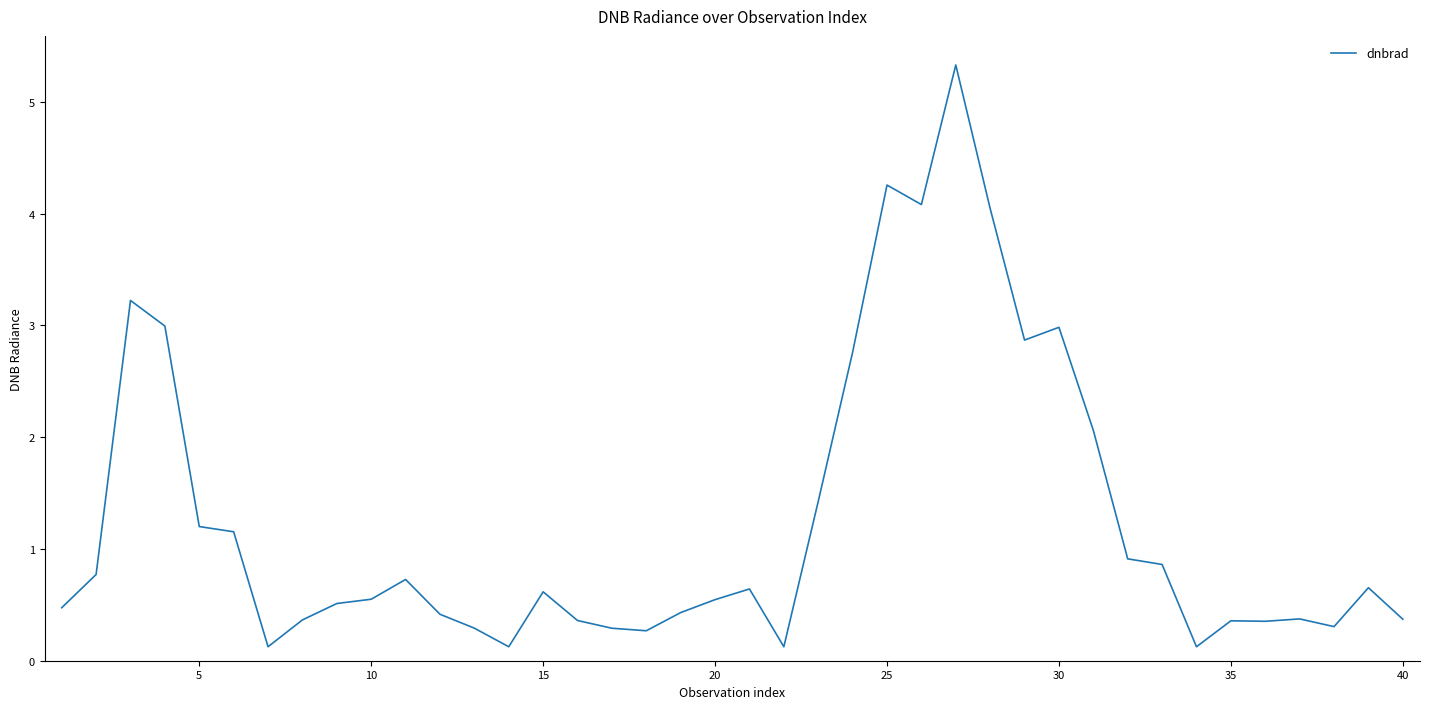

What is the maximum value shown in the chart?

5.3